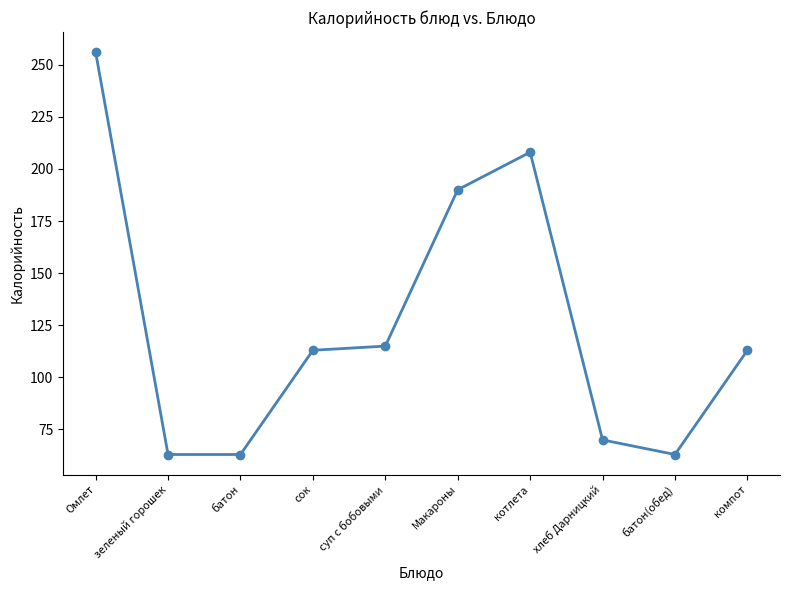

Reading left to right, what are all the values shown in this chart?

Омлет=256	зеленый горошек=63	батон=63	сок=113	суп с бобовыми=115	Макароны=190	котлета=208	хлеб Дарницкий=70	батон(обед)=63	компот=113